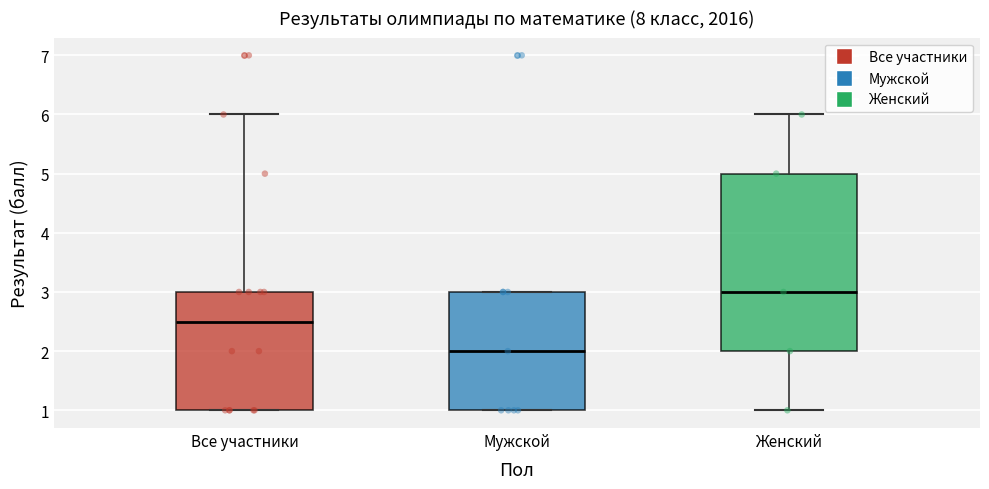

Reading left to right, transcribe this box plot: for each box, give where its median line is, the range the box spans, and where its two whiskers end, as read against the y-axis. The values are not printed on the chart, so give them approximately, as read against the axis.

Все участники: median 2.5, box 1.0 to 3.0, whiskers 1.0 to 6.0
Мужской: median 2.0, box 1.0 to 3.0, whiskers 1.0 to 3.0
Женский: median 3.0, box 2.0 to 5.0, whiskers 1.0 to 6.0